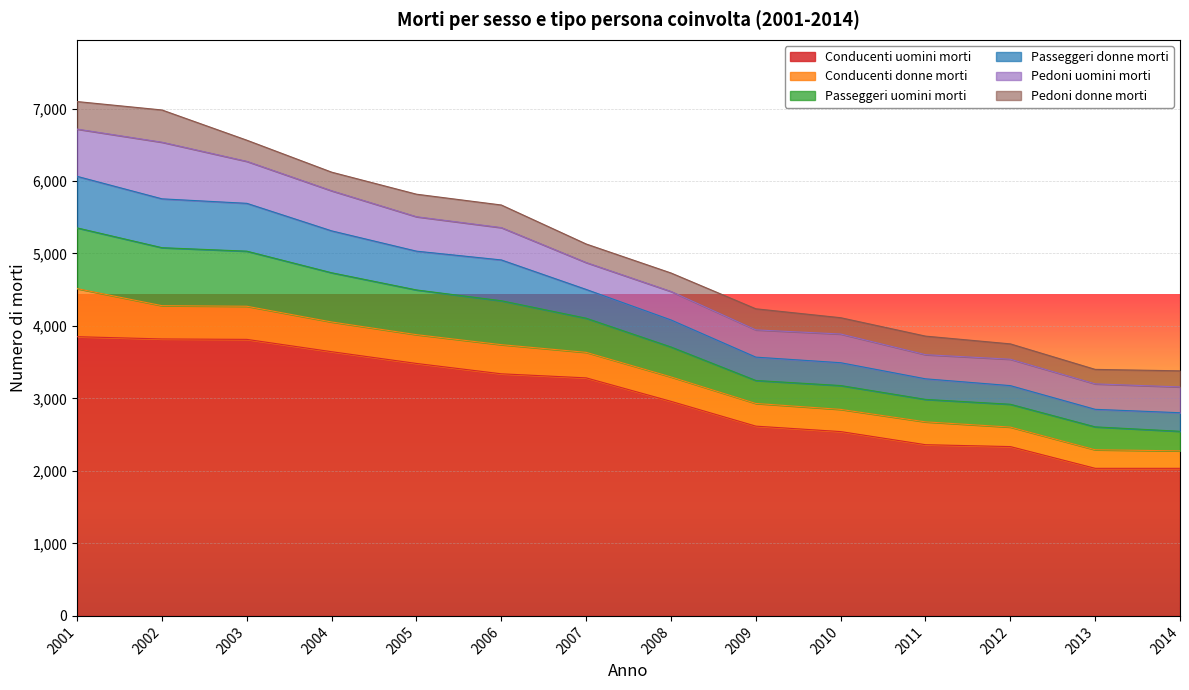

True or false: Passeggeri donne morti and Conducenti uomini morti intersect in this chart.

False